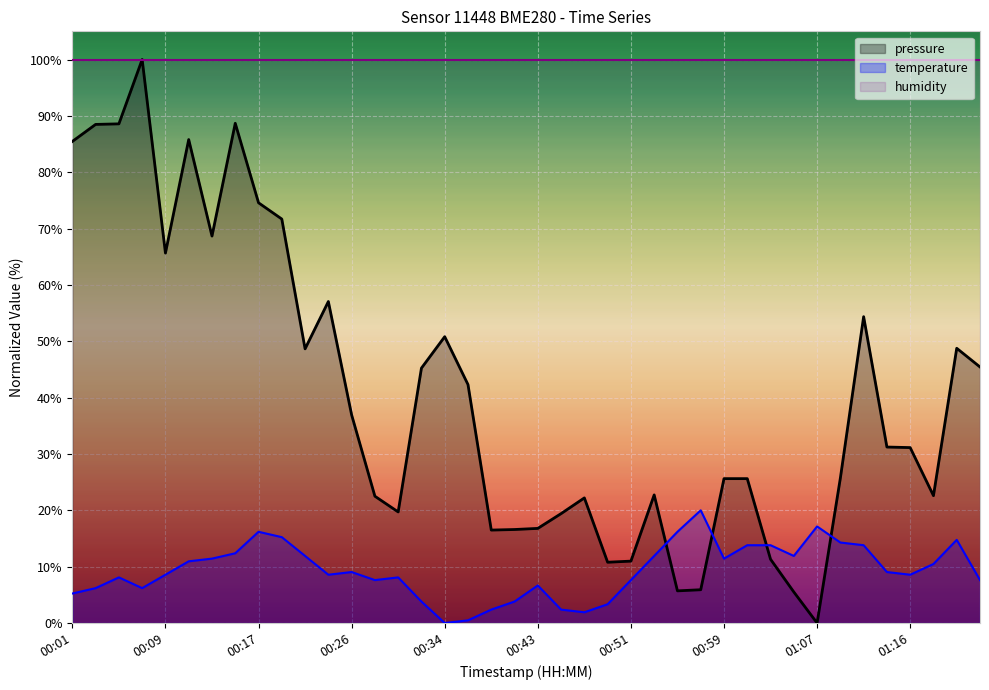

Which series has the largest range (max minus min)?

pressure